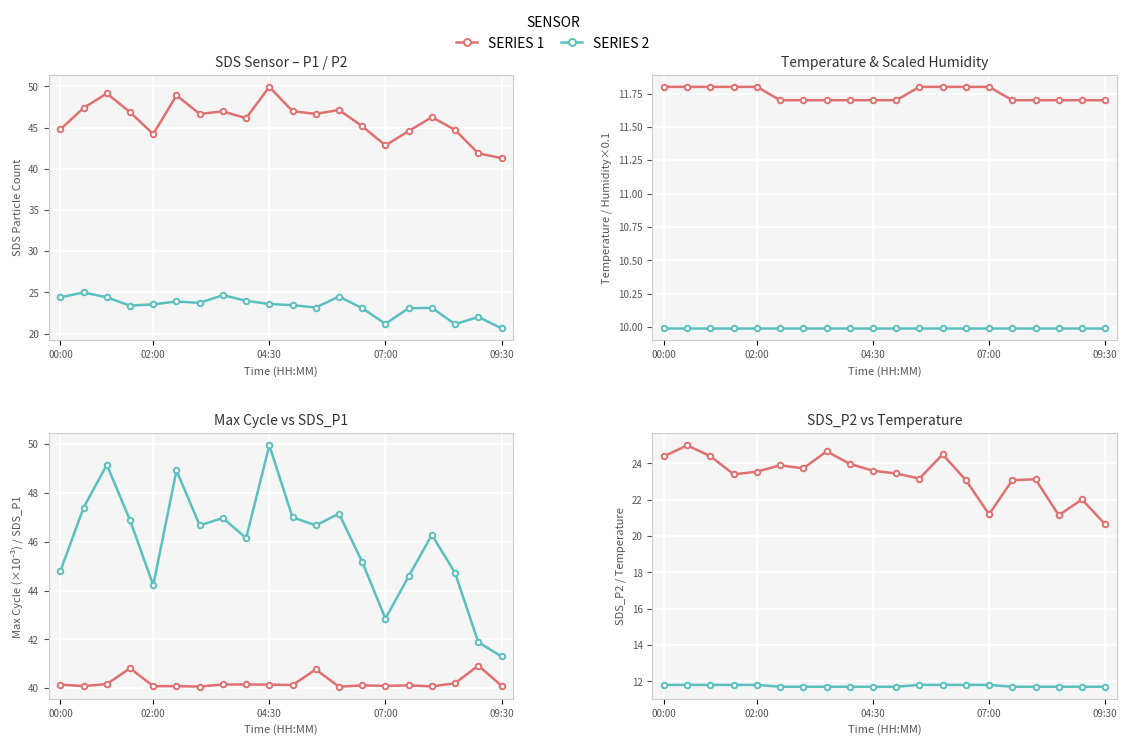

True or false: SDS_P1 / Temp / Long and SDS_P2 / Hum / Short cross at least once.

False